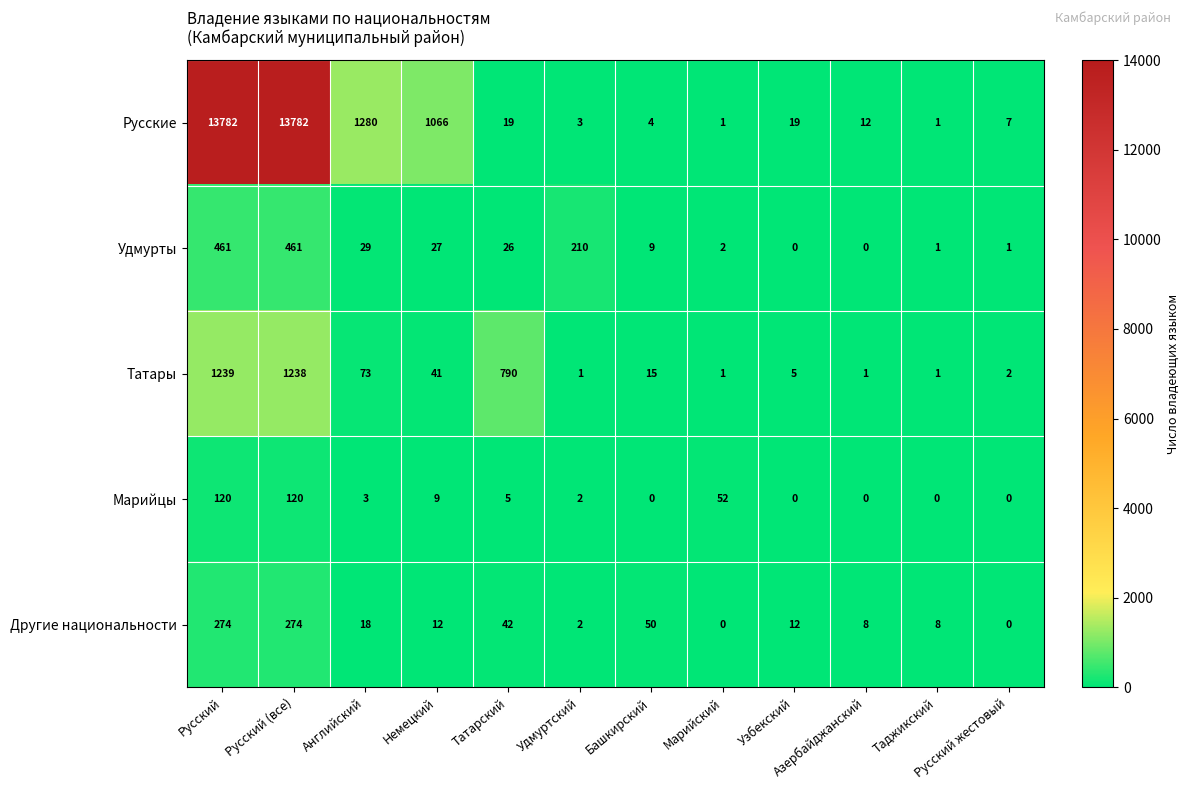

What is the sum of the Другие национальности values at Узбекский and Русский жестовый?

12